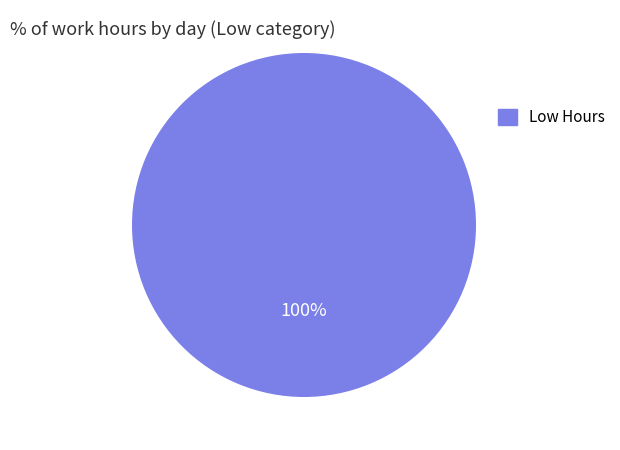

How many slices are in this pie chart?

1